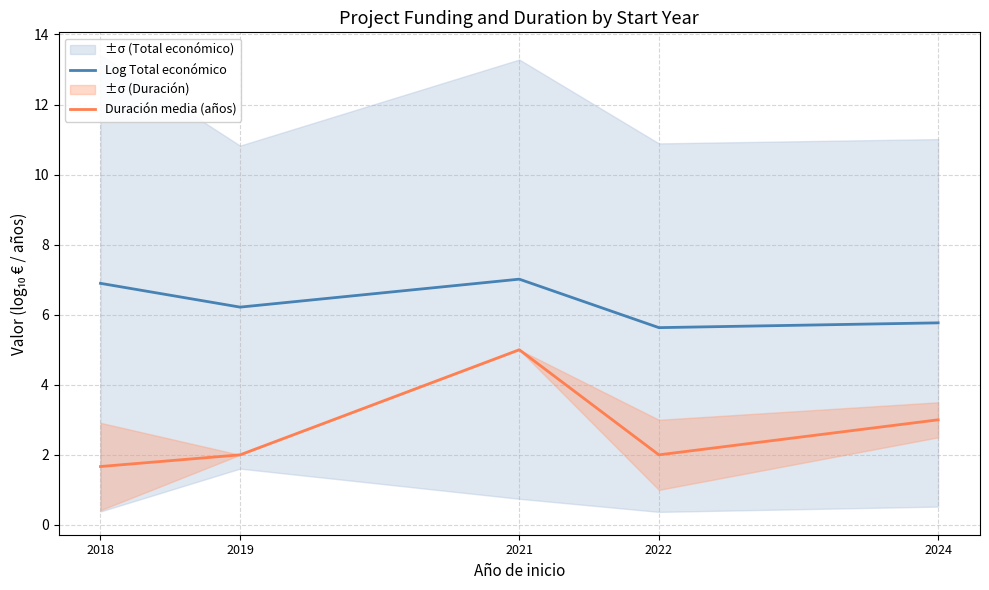

List the series in order of their overall mean, lowest first.

Duración media (años), Log Total económico